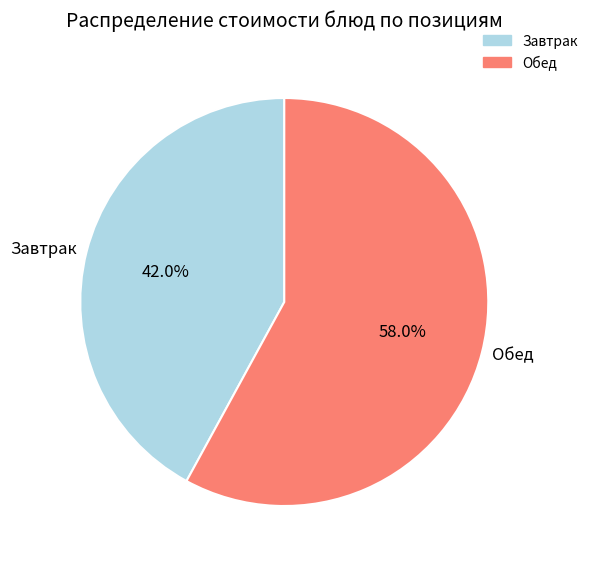

What is the total percentage of Обед and Завтрак?

100.0%